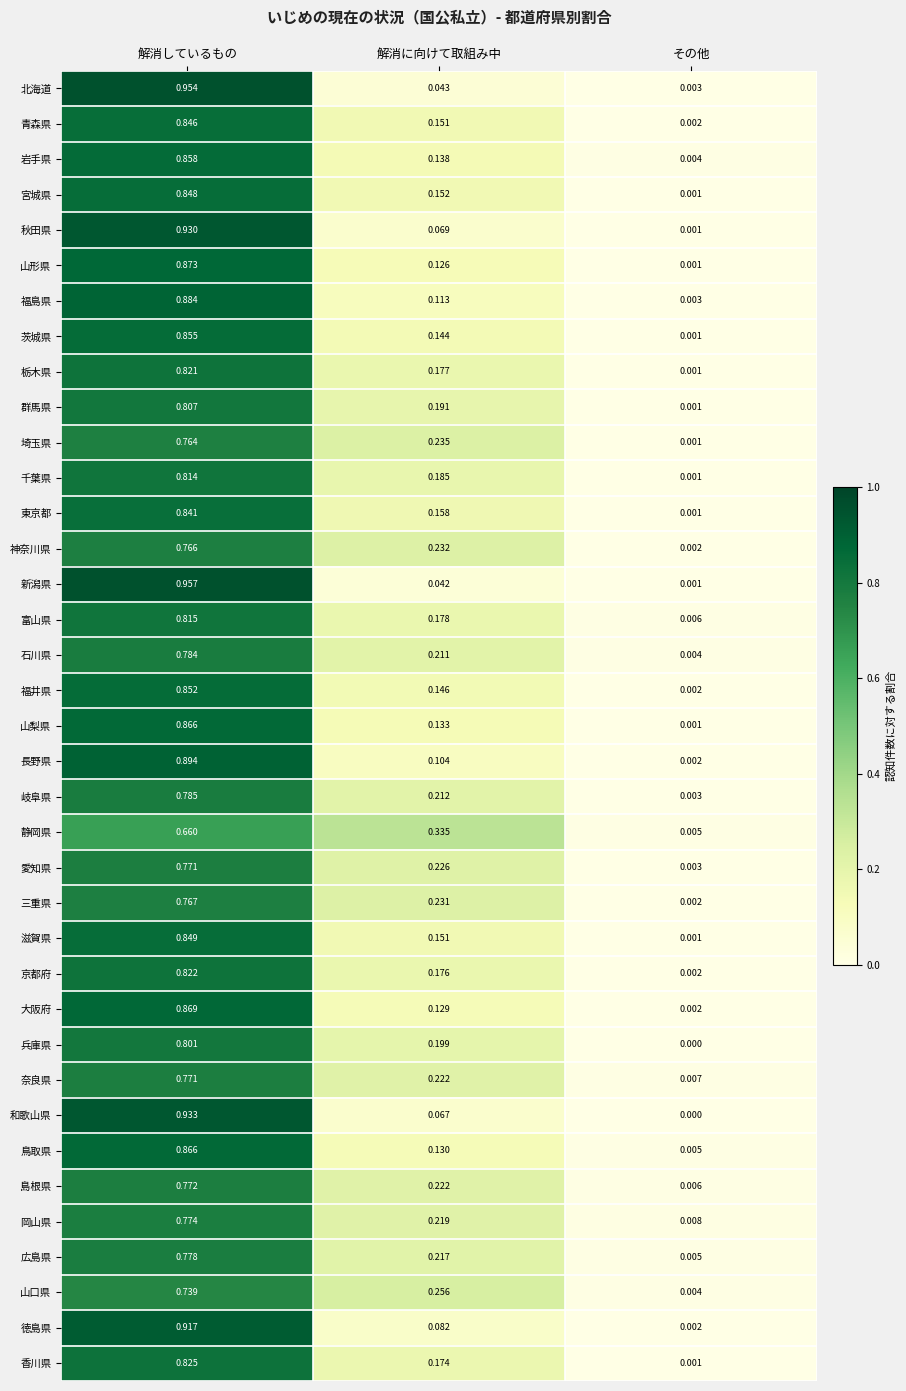

At which category is the sum across all series the highest?

解消しているもの